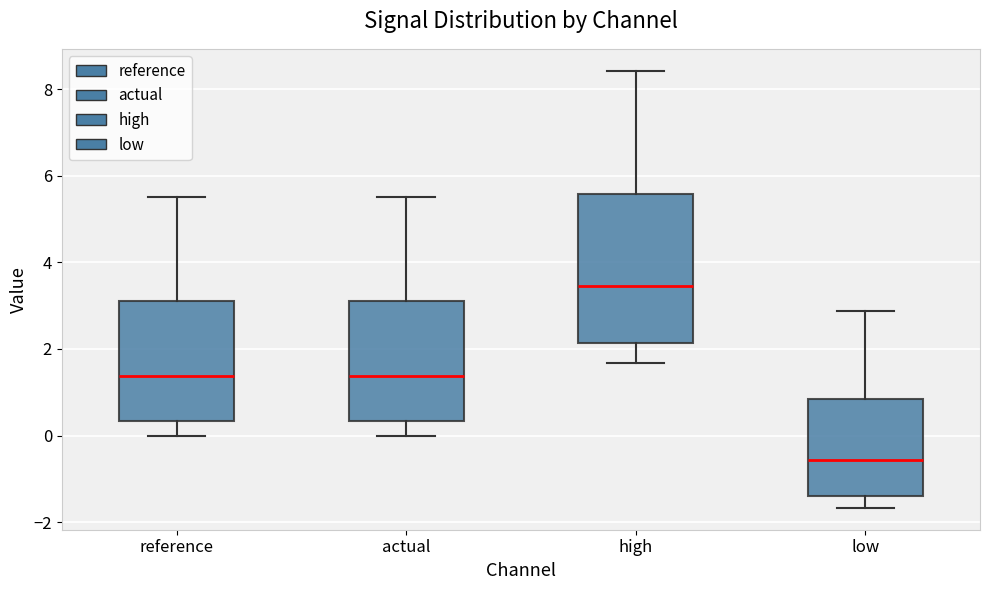

Where does the median line of the box for reference sit on the y-axis? The values are not printed on the chart, so give them approximately, as read against the axis.

1.4